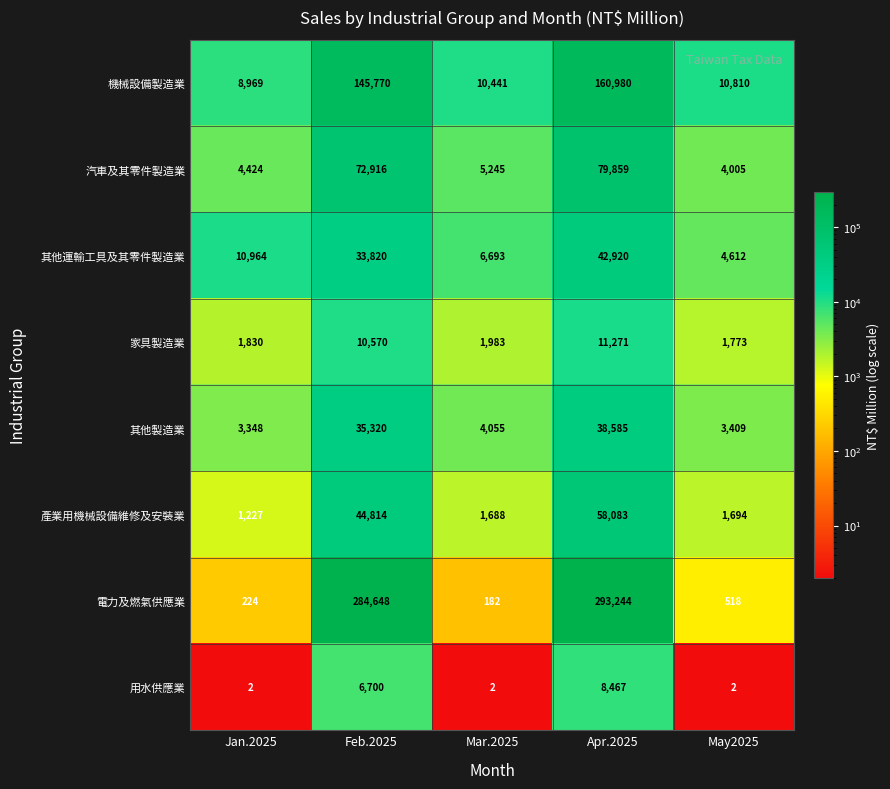

How many distinct data groups are displayed?

8